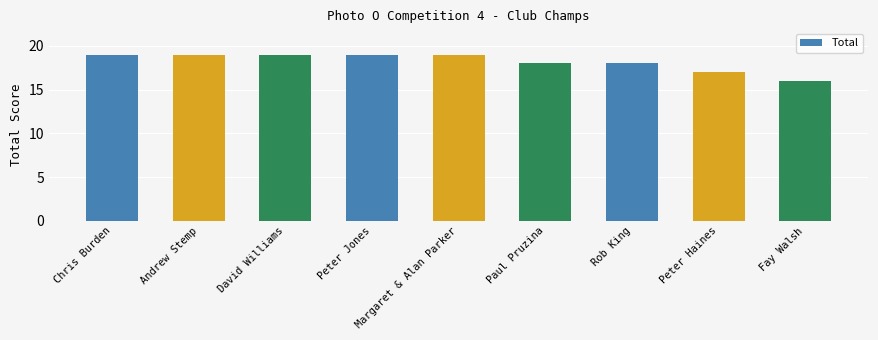

Reading right to left, what are all the values shown in this chart?

Fay Walsh=16	Peter Haines=17	Rob King=18	Paul Pruzina=18	Margaret & Alan Parker=19	Peter Jones=19	David Williams=19	Andrew Stemp=19	Chris Burden=19